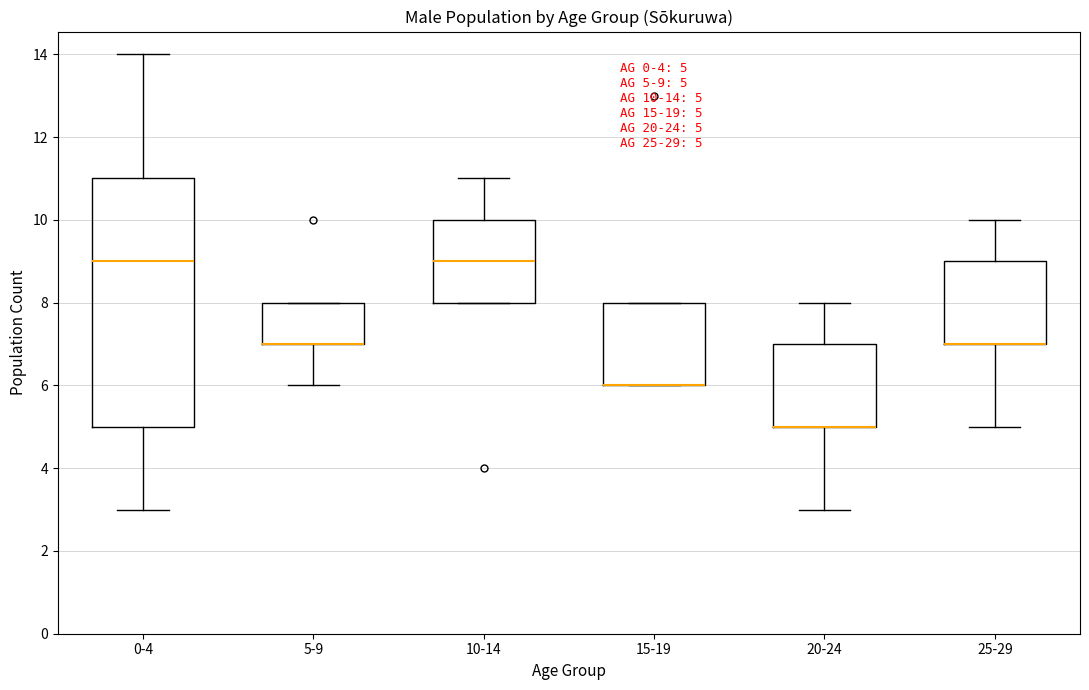

Which box is the tallest, from its lower edge to its upper edge?

0-4